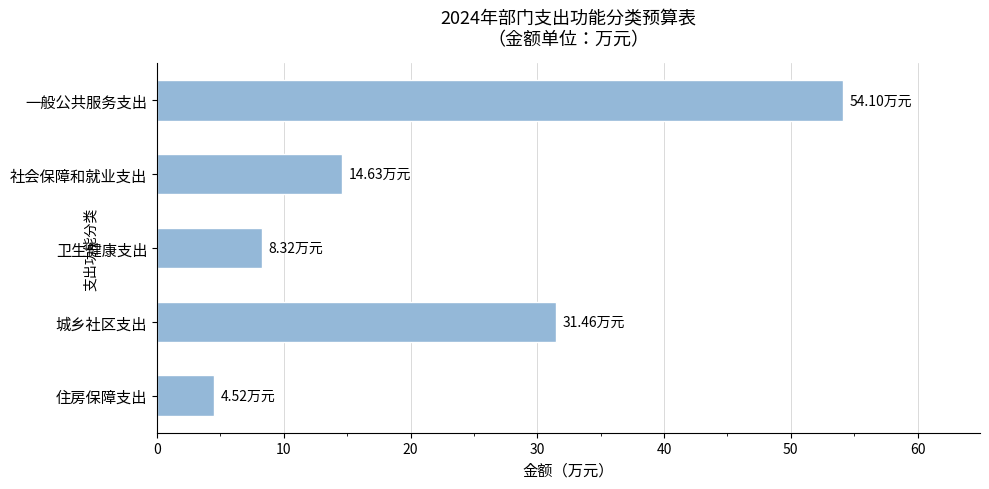

What is the difference between the maximum and second lowest values?

45.8